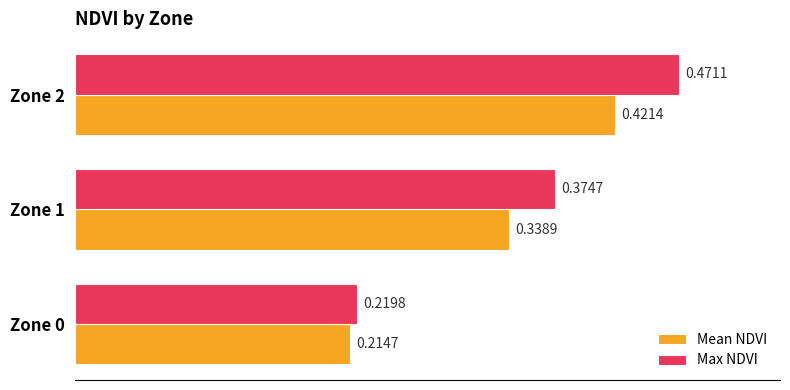

Is the value of Max NDVI at Zone 0 greater than the value of Mean NDVI at Zone 0?

Yes